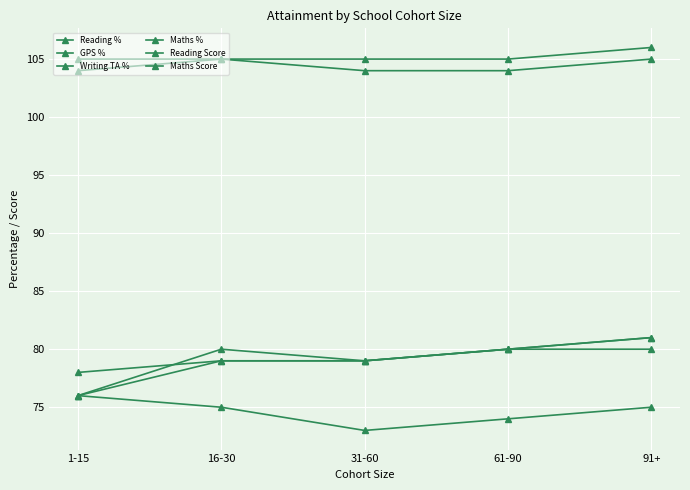

How many data points in Maths % are less than 80?

2